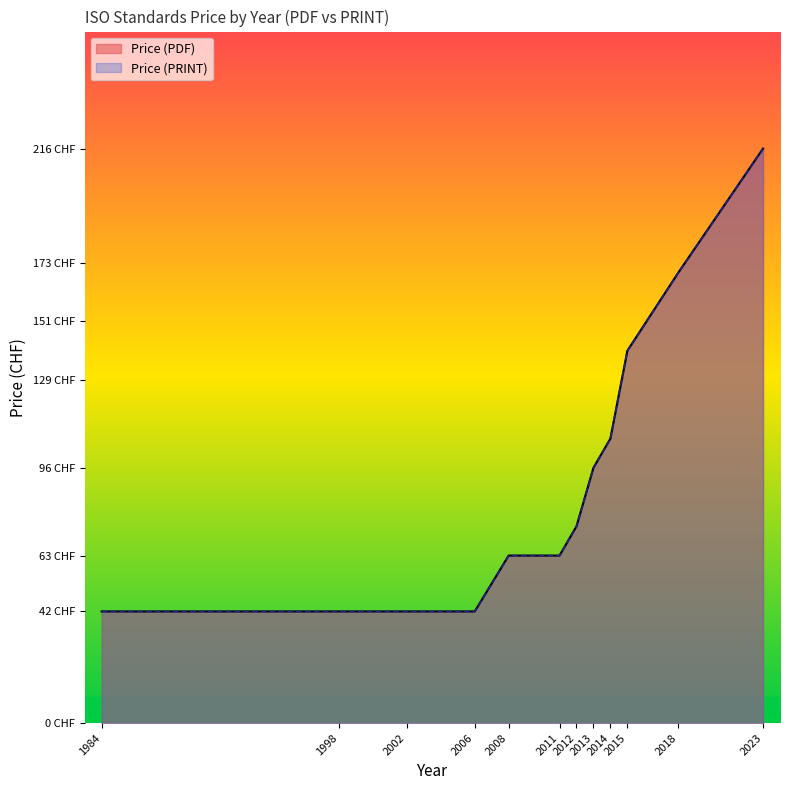

Where does the Price (PDF) series first go above 129?

2015